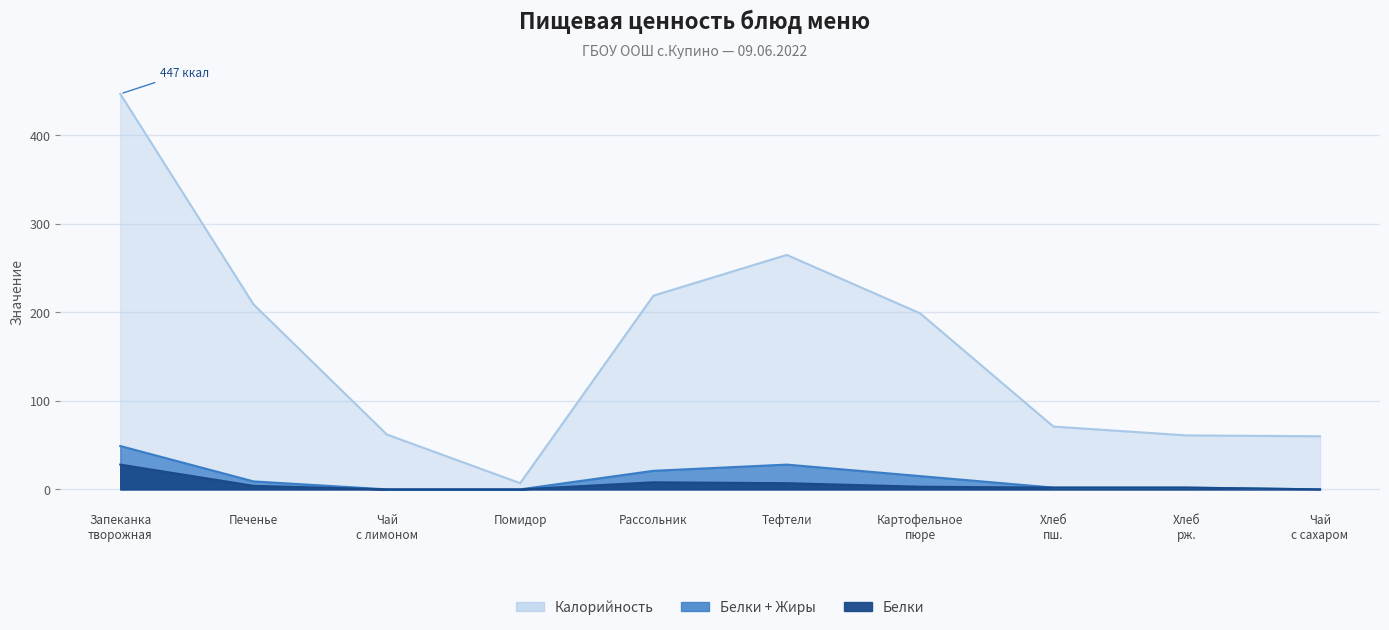

Where is the first local maximum for Белки?

Рассольник